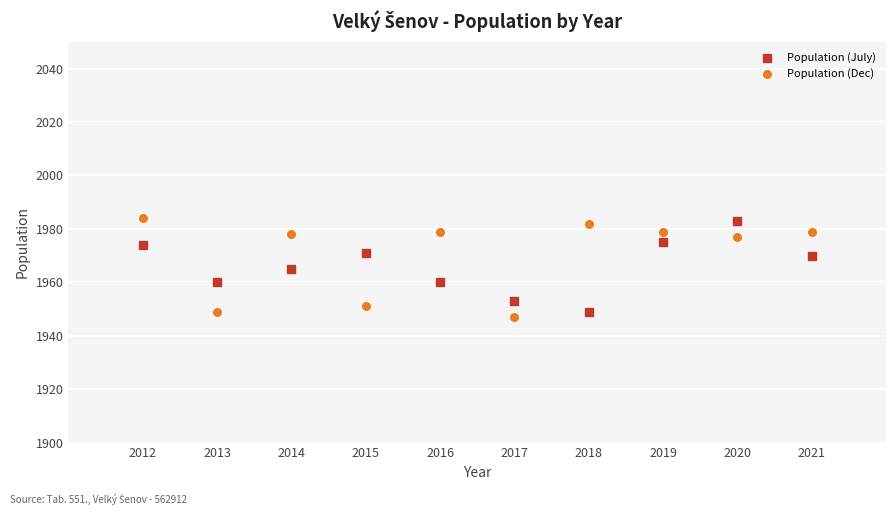

Which series reaches the minimum Y coordinate?

Population (Dec)